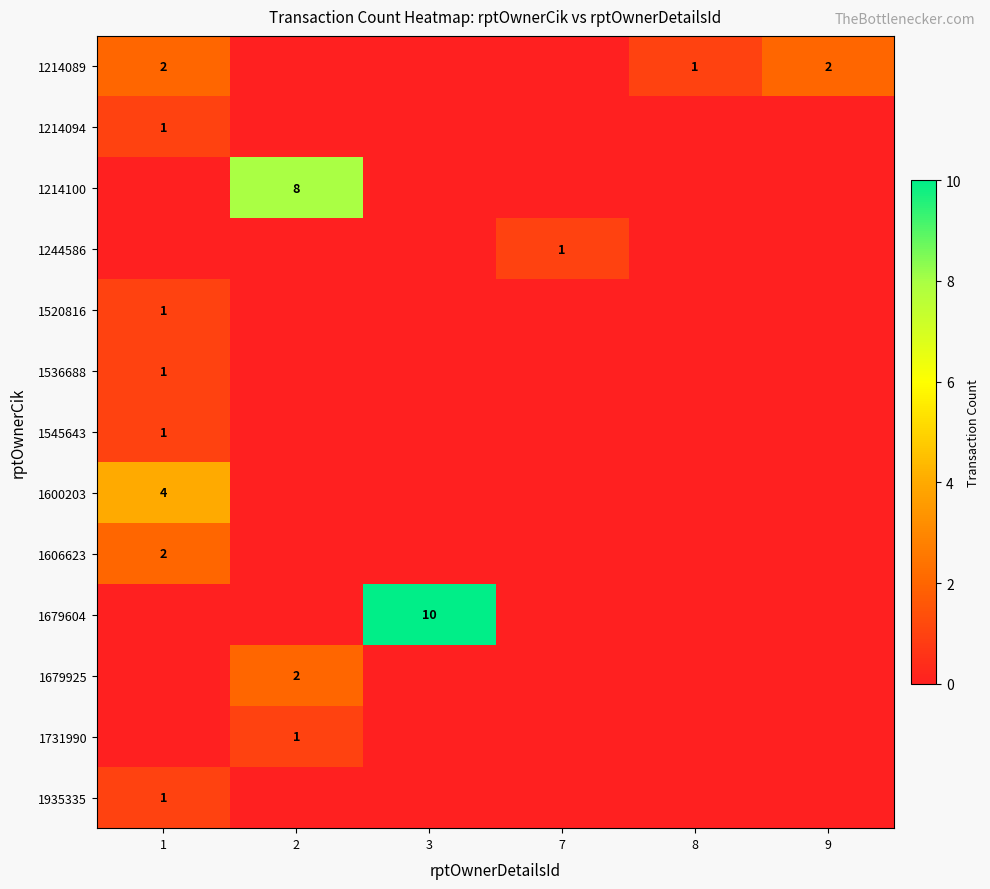

Is it true that 1214089 equals 1 at 8?

True